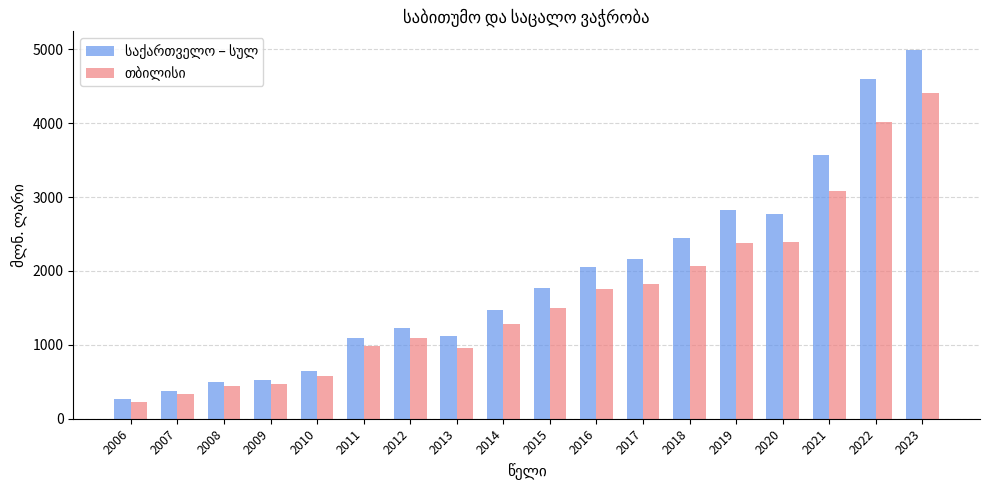

What is the spread (max minus min) of values at 2012?

134.4